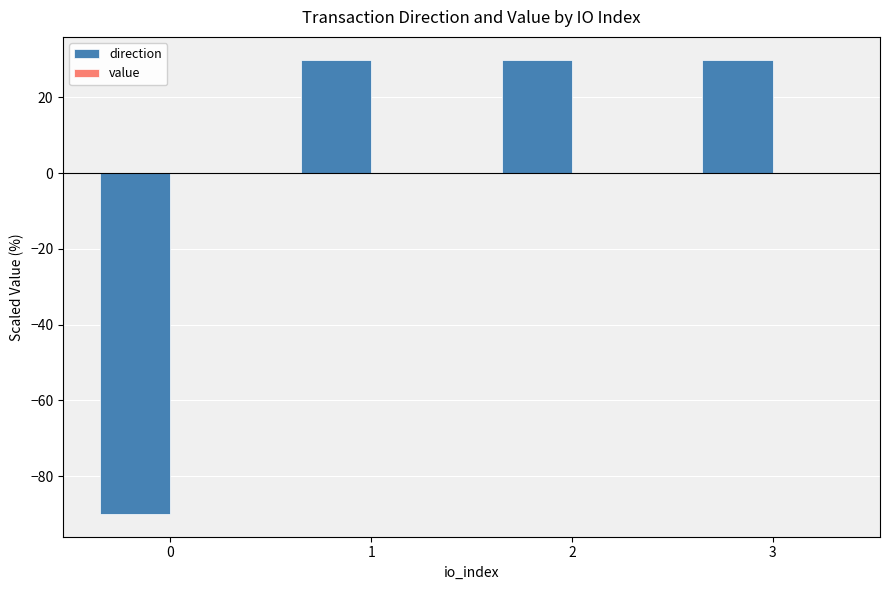

Count the number of data series in this chart.

2